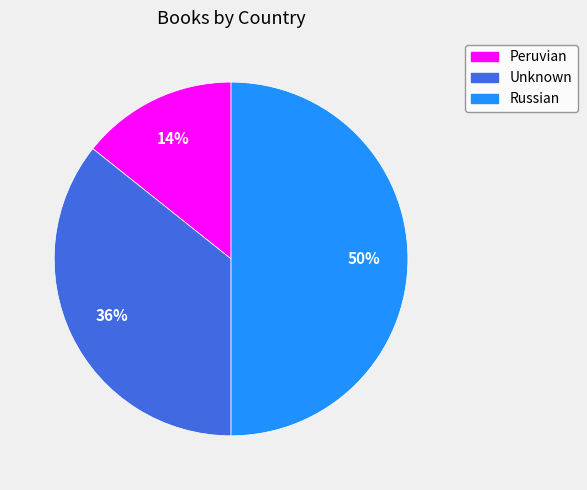

To the nearest percent, what is the average slice percentage?

33%